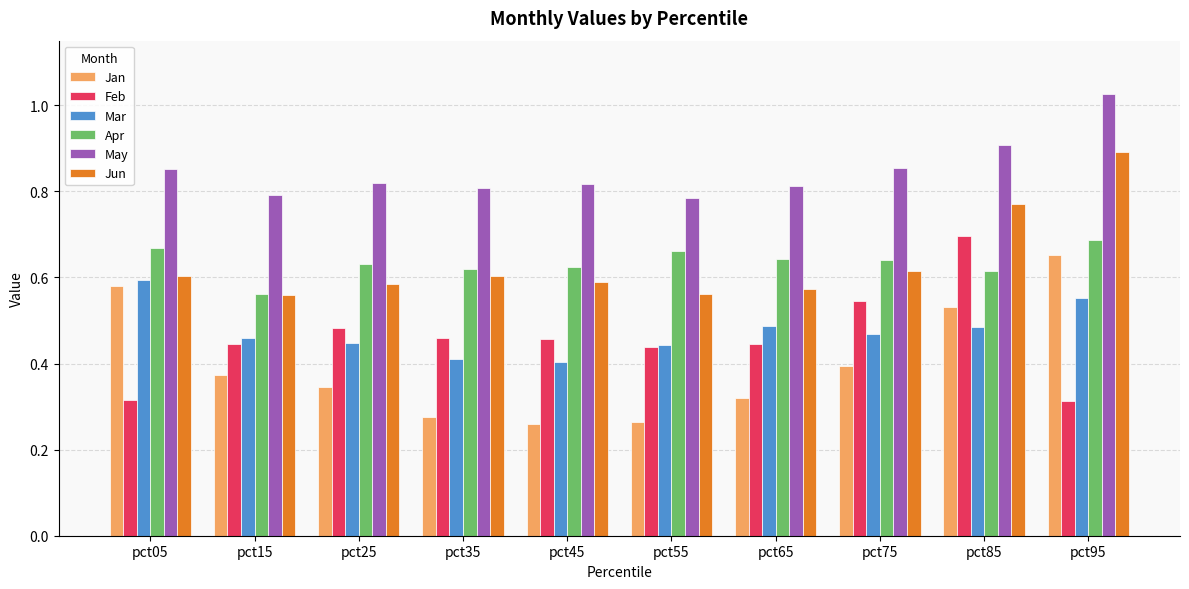

How many May values are between 0 and 1?

9